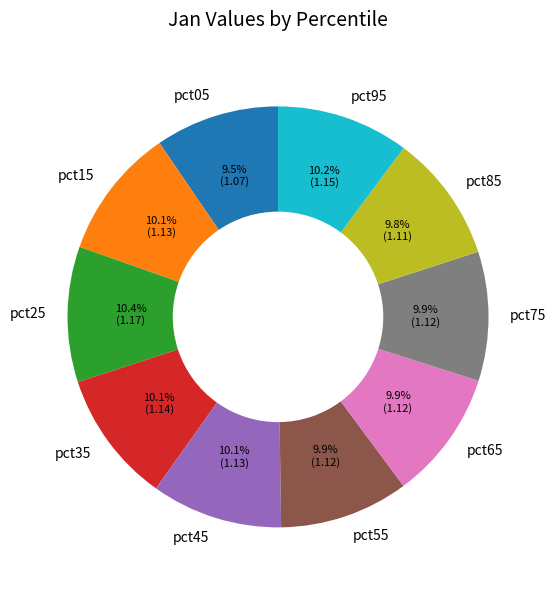

Does pct15 represent more than half of the total?

No